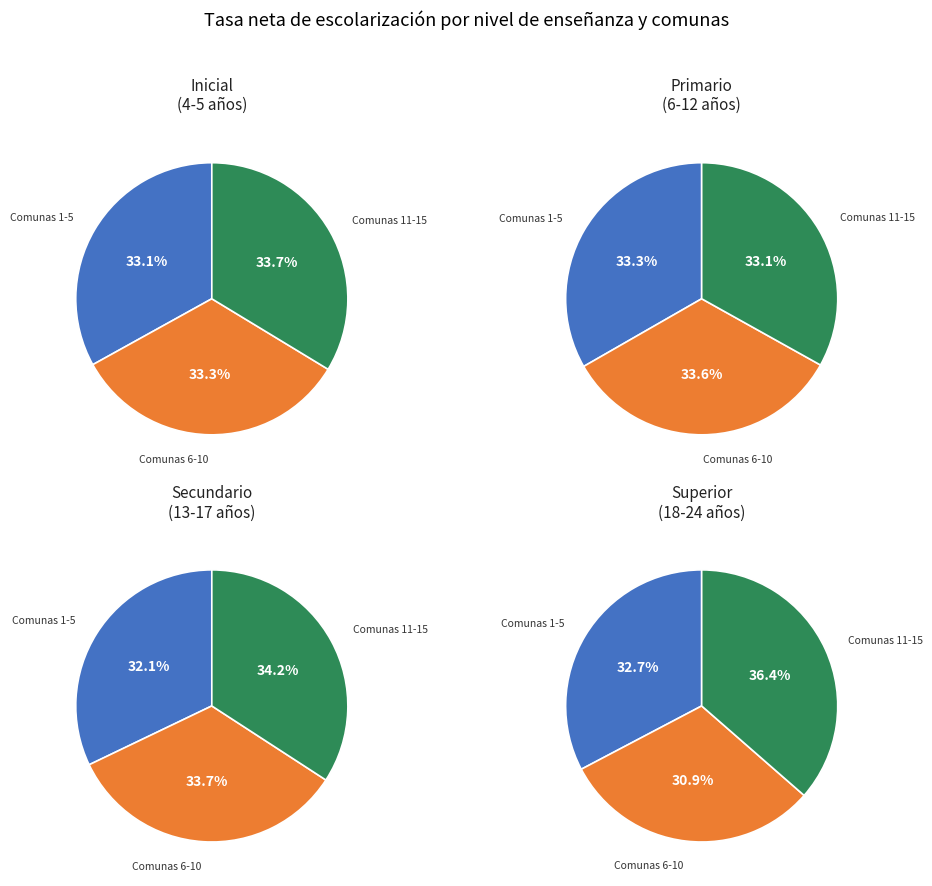

Which has a higher value, 11 or 5?

11